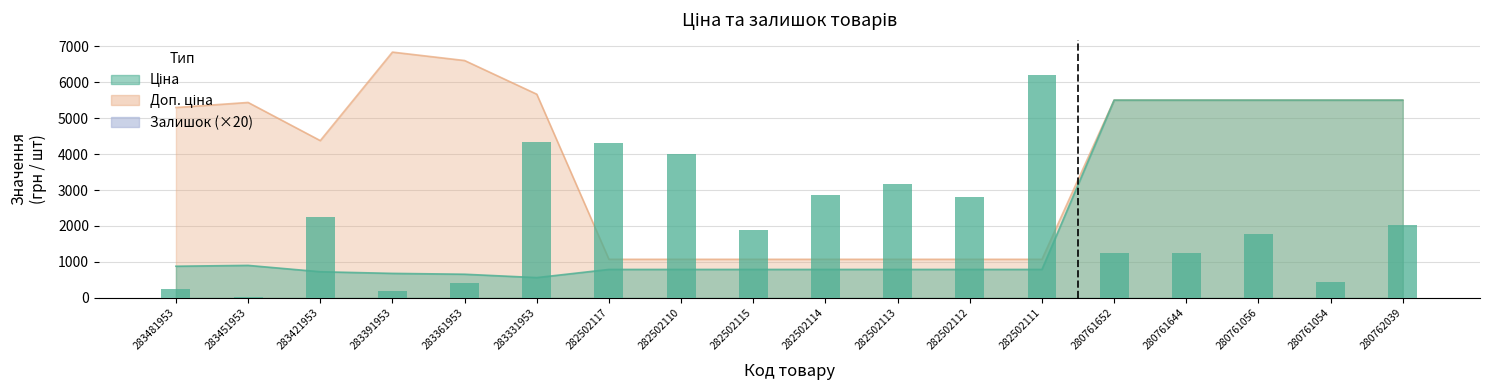

What position from the right is 282502113?

8